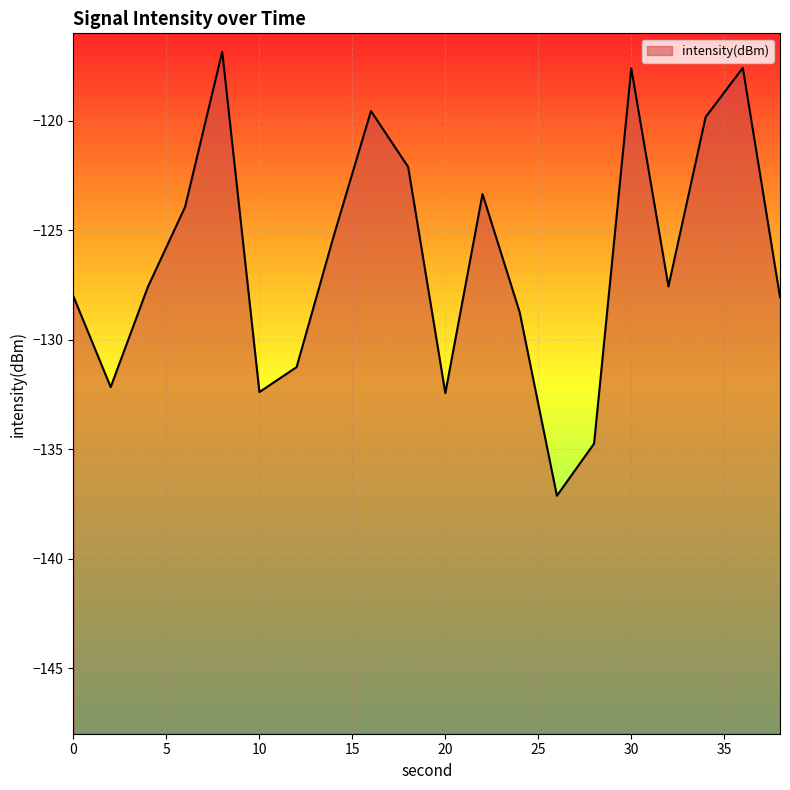

Which label corresponds to the smallest value in the chart?

26